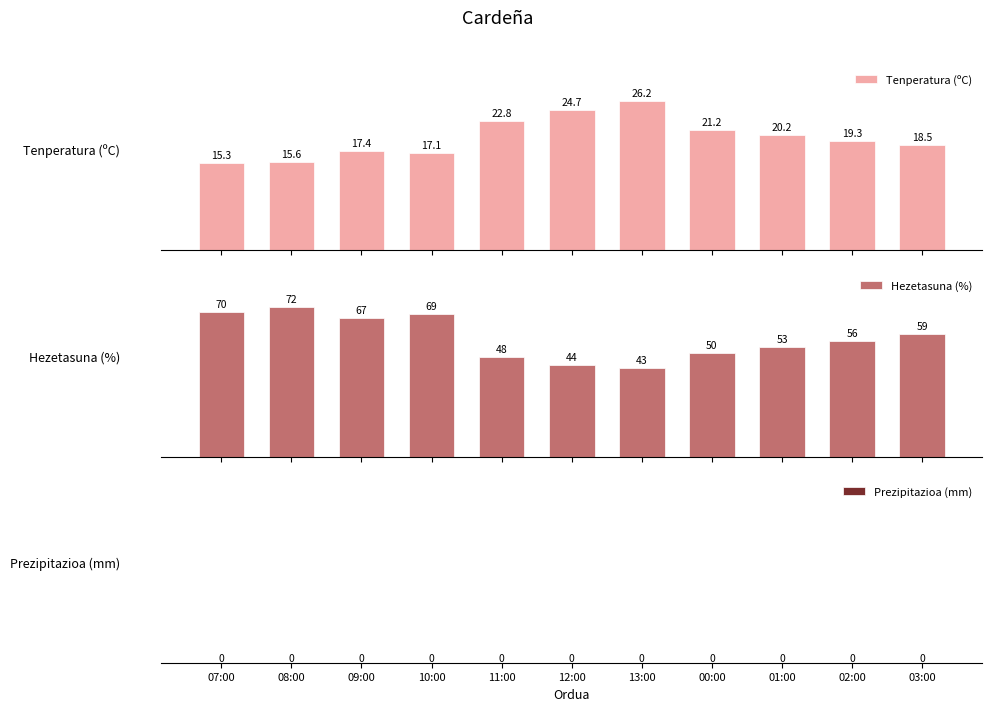

List the series in order of their overall mean, lowest first.

Prezipitazioa (mm), Tenperatura (ºC), Hezetasuna (%)